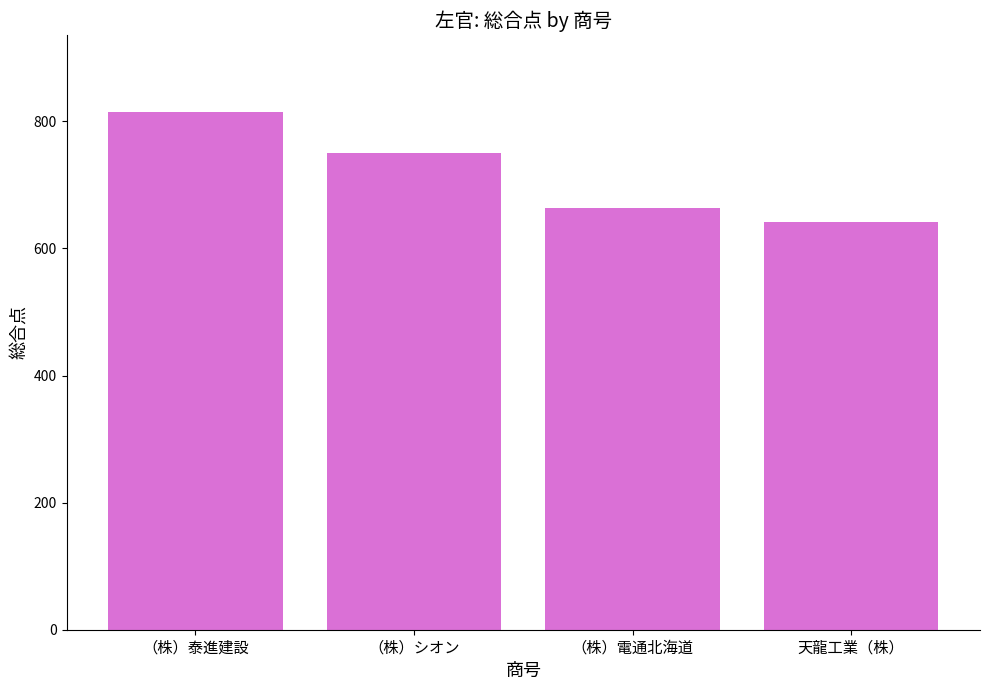

How many bars are there in total?

4